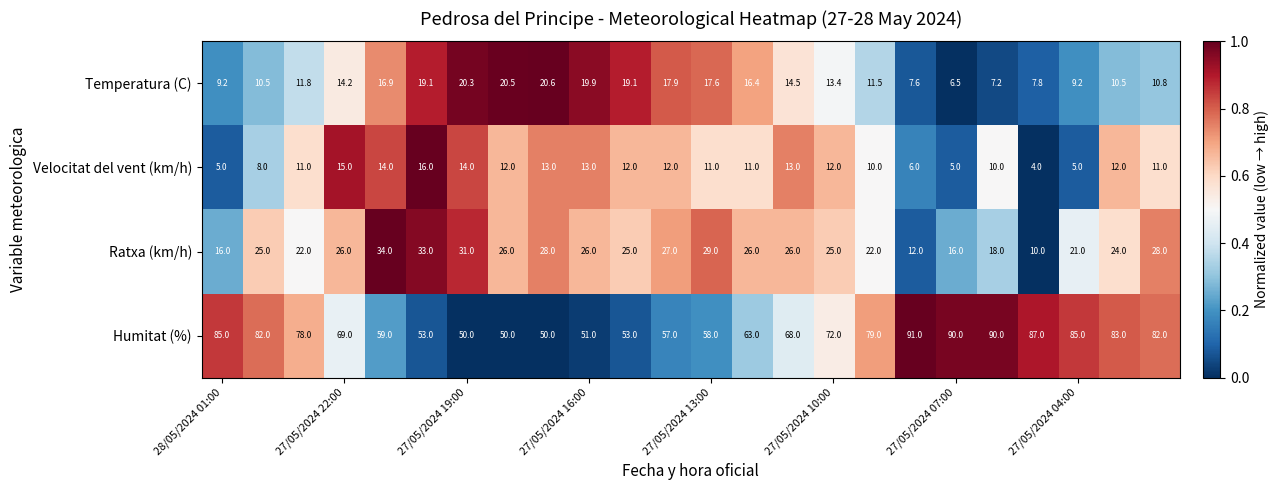

What is the smallest value displayed?

4.0